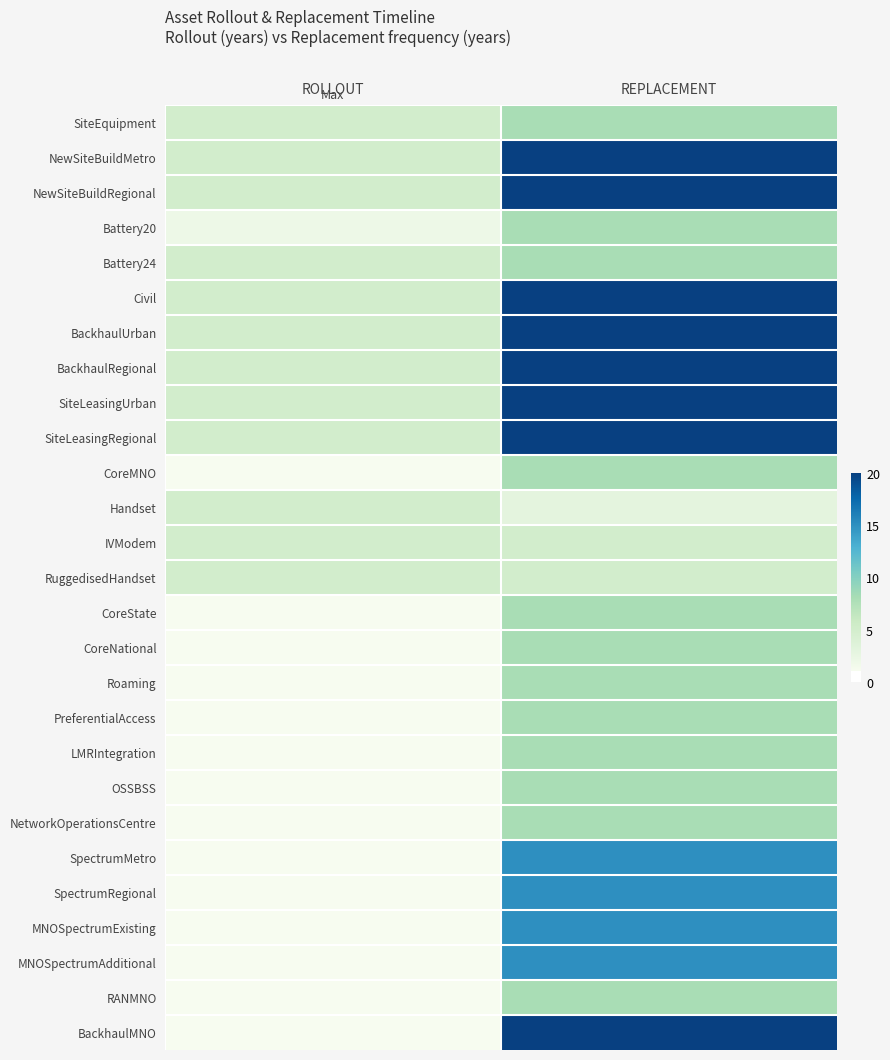

At how many categories does at least one series exceed 3?

2